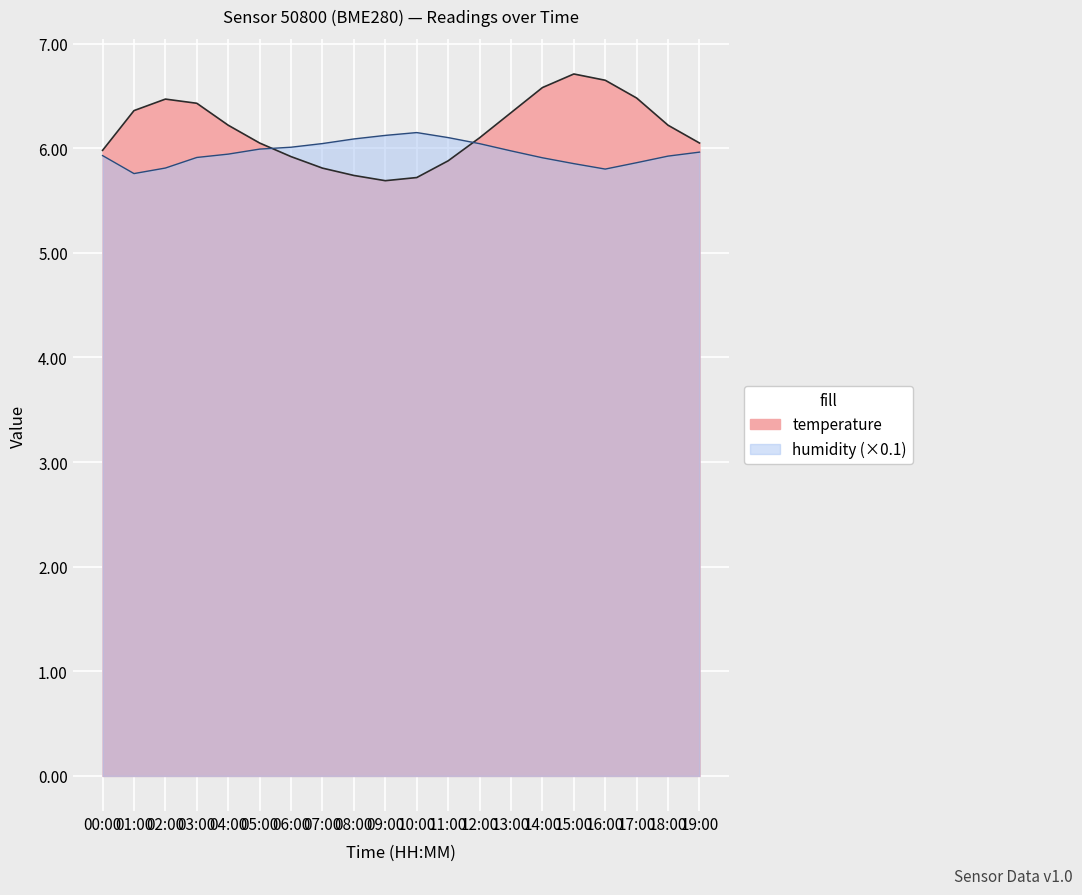

Reading left to right, transcribe all the data shown in this chart.

temperature: 00:00=6.0	01:00=6.4	02:00=6.5	03:00=6.4	04:00=6.2	05:00=6.0	06:00=5.9	07:00=5.8	08:00=5.7	09:00=5.7	10:00=5.7	11:00=5.9	12:00=6.1	13:00=6.3	14:00=6.6	15:00=6.7	16:00=6.7	17:00=6.5	18:00=6.2	19:00=6.0
humidity: 00:00=5.9	01:00=5.8	02:00=5.8	03:00=5.9	04:00=5.9	05:00=6.0	06:00=6.0	07:00=6.0	08:00=6.1	09:00=6.1	10:00=6.2	11:00=6.1	12:00=6.0	13:00=6.0	14:00=5.9	15:00=5.9	16:00=5.8	17:00=5.9	18:00=5.9	19:00=6.0